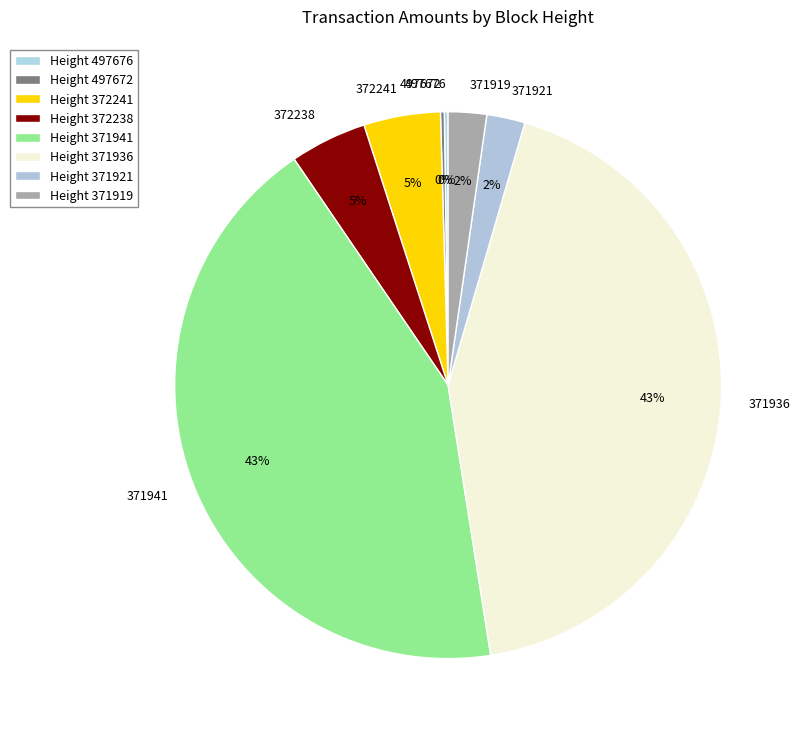

To the nearest percent, what is the difference between the 372241 and 371941 slice percentages?

38%